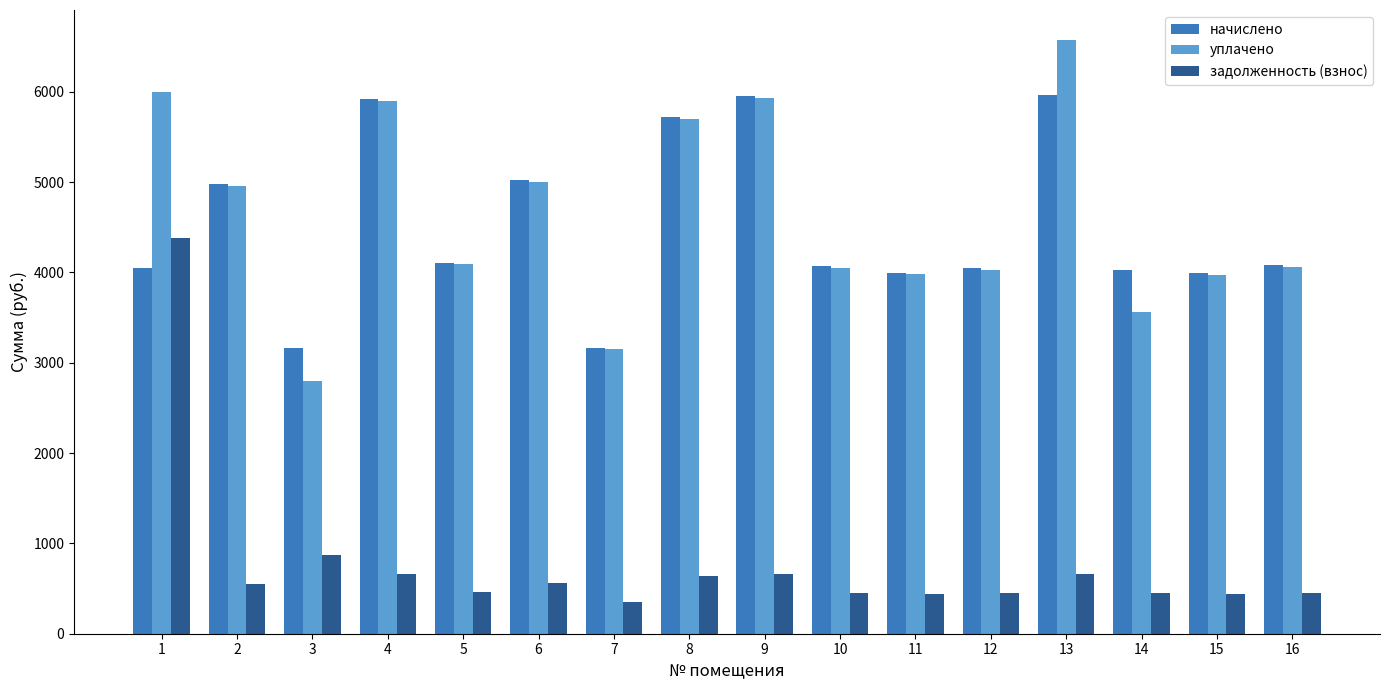

What is the difference between the highest and lowest values at 13?

5914.8